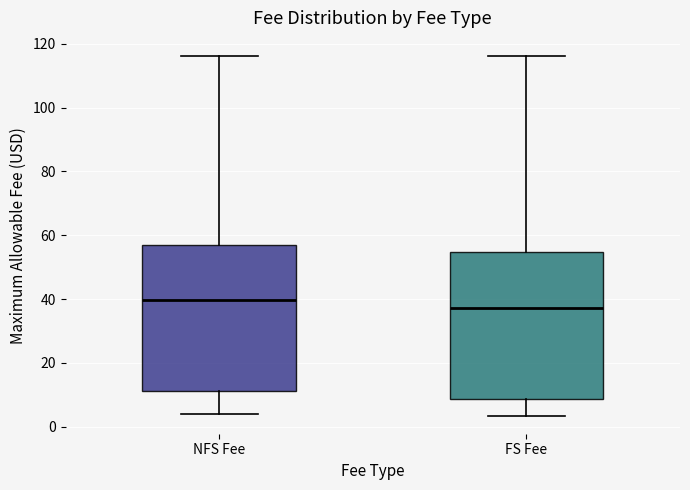

Reading left to right, transcribe this box plot: for each box, give where its median line is, the range the box spans, and where its two whiskers end, as read against the y-axis. The values are not printed on the chart, so give them approximately, as read against the axis.

NFS Fee: median 40, box 12 to 58, whiskers 4 to 116
FS Fee: median 38, box 8 to 54, whiskers 4 to 116